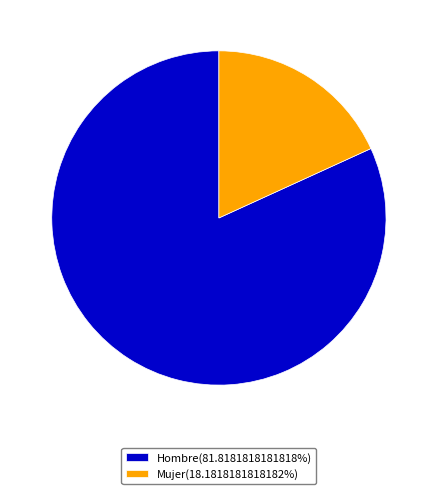

Is there any slice that represents more than half of the pie?

Yes